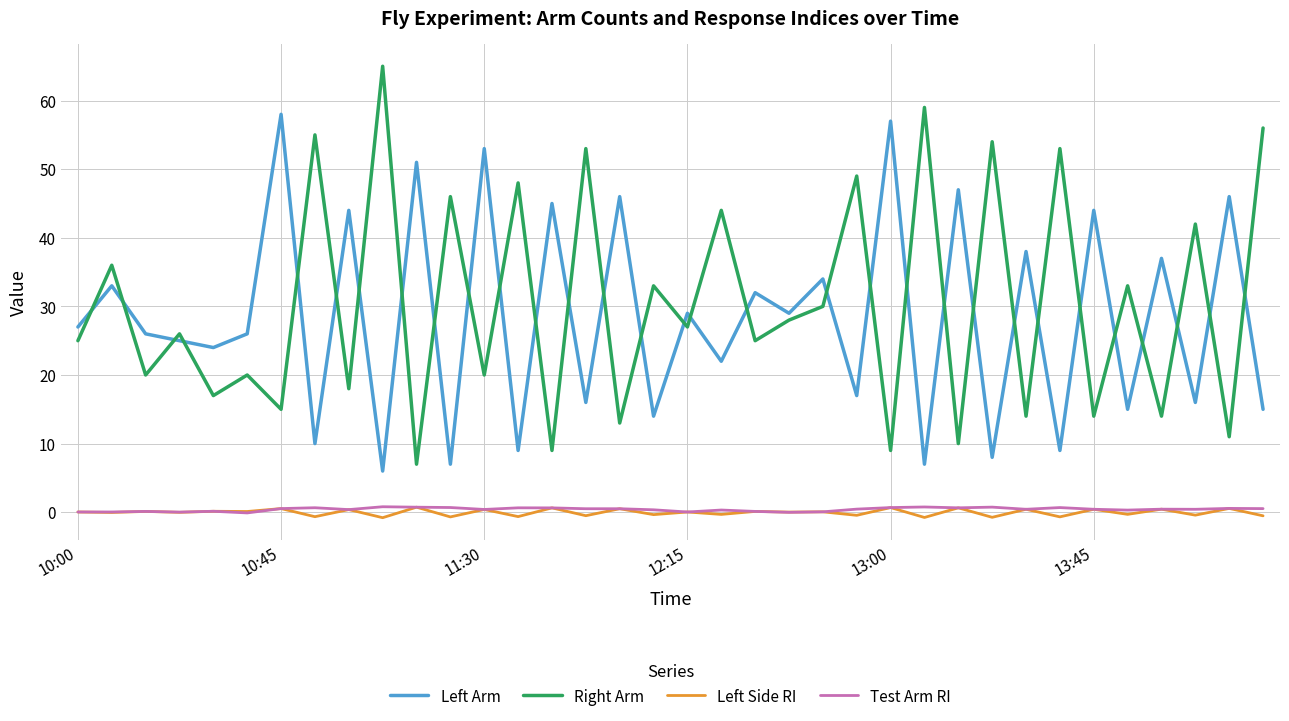

Which series has the widest spread of values?

Right Arm